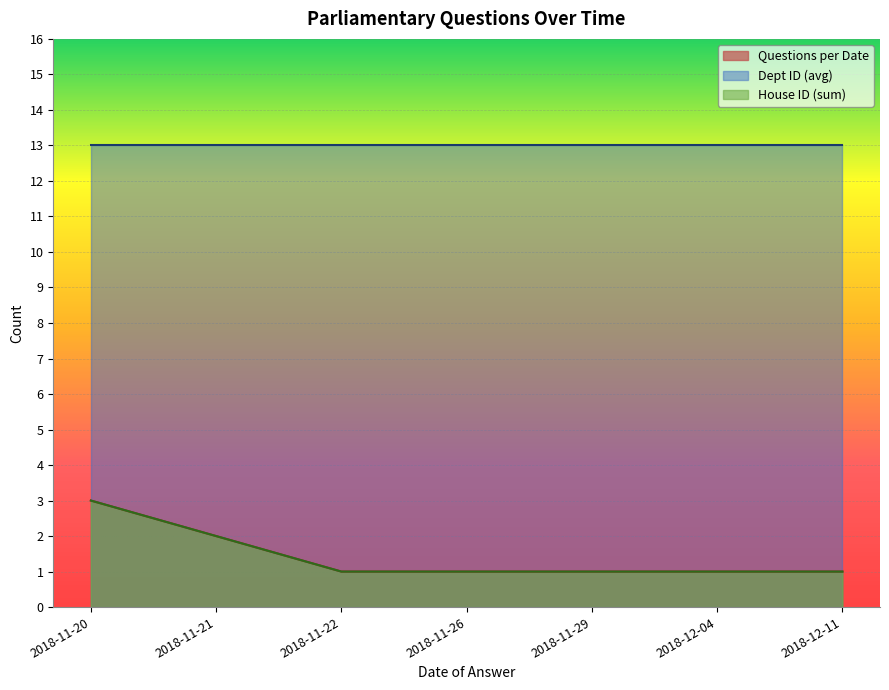

Rank the categories by Questions per Date value from highest to lowest.

2018-11-20, 2018-11-21, 2018-11-22, 2018-11-26, 2018-11-29, 2018-12-04, 2018-12-11